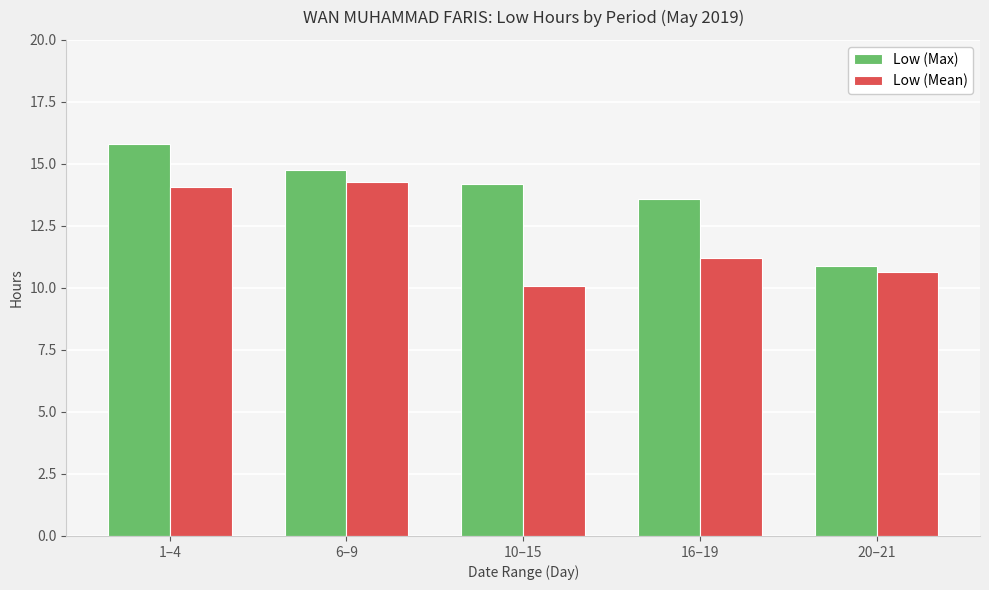

What is the difference between the maximum and minimum values in the Low (Mean) series?

4.2